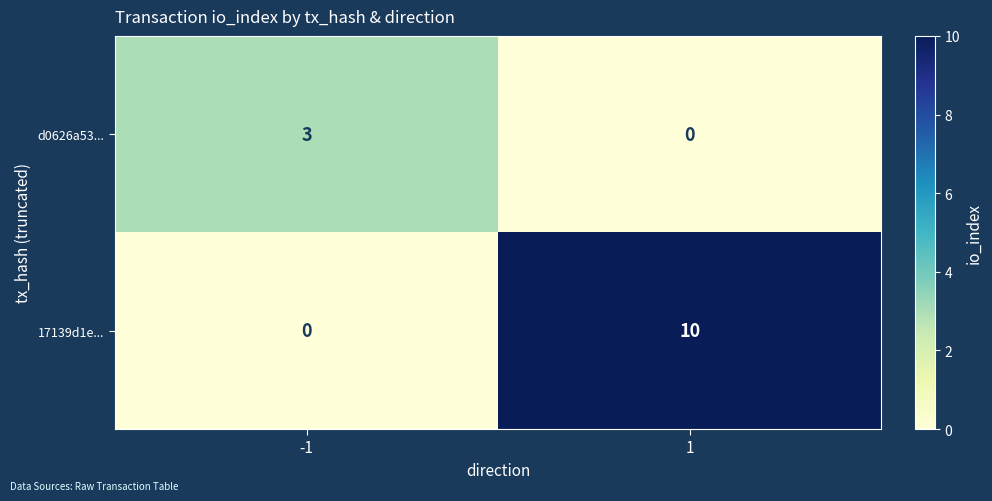

What is the difference between the 17139d1e... values at 1 and -1?

10